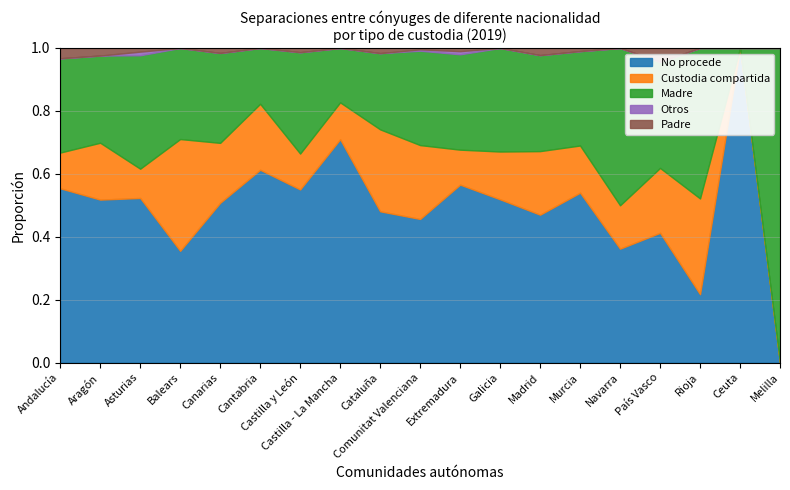

Reading left to right, extract all data points from this chart.

No procede: 405	43	45	27	64	38	82	115	264	210	56	82	228	54	21	66	5	7	0
Custodia compartida: 83	15	8	27	24	13	17	19	143	108	11	24	98	15	8	33	7	0	0
Madre: 219	23	31	22	36	11	48	28	133	138	30	52	148	30	29	54	11	0	4
Otros: 0	0	1	0	0	0	0	0	0	2	1	0	0	0	0	0	0	0	0
Padre: 24	2	1	0	2	0	2	0	9	2	1	0	11	1	0	7	0	0	0